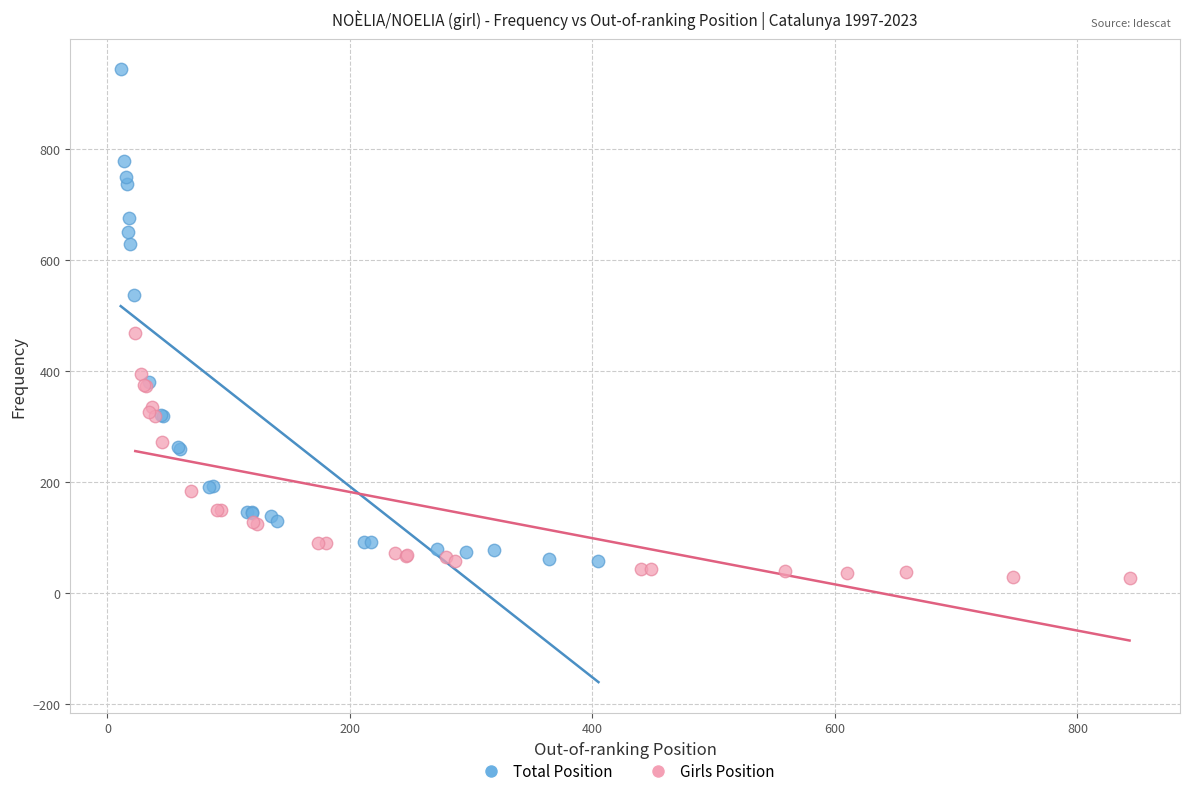

What are all the series names shown in the legend?

Total Position, Girls Position